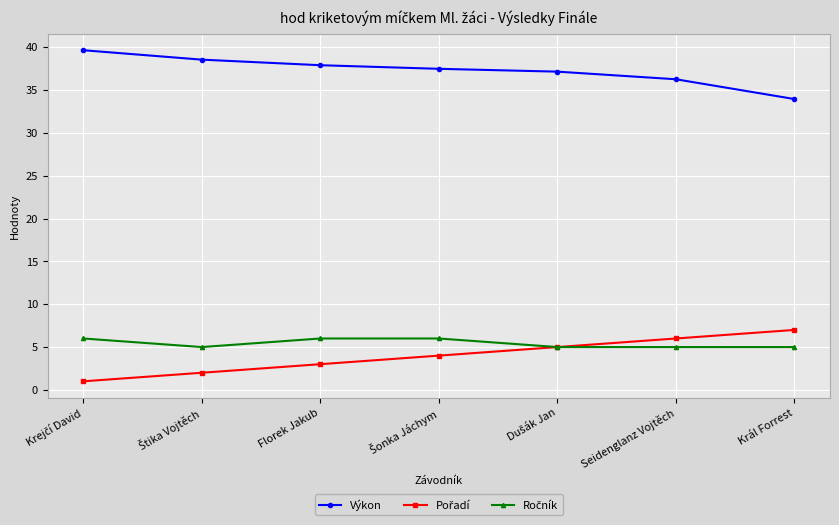

Is it true that Výkon equals 55.6 at Florek Jakub?

False